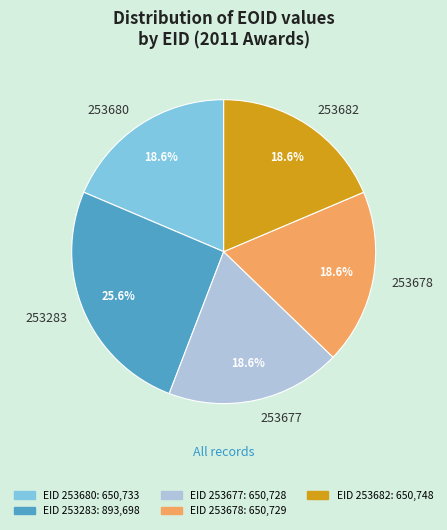

To the nearest percent, what is the combined percentage of 253283 and 253677?

44%